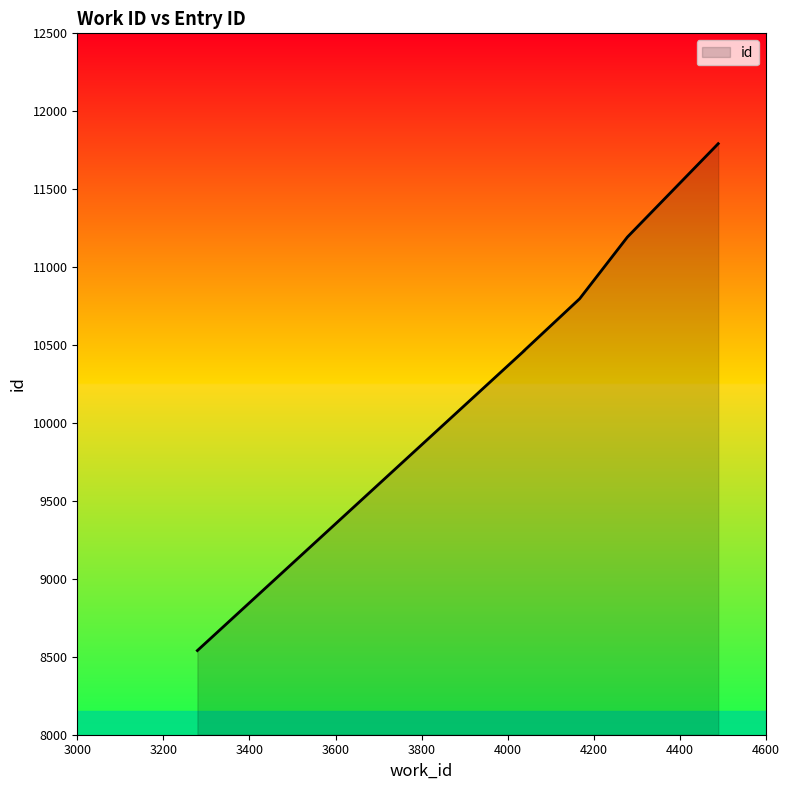

What is the change in value from 4038 to 4278?

+730